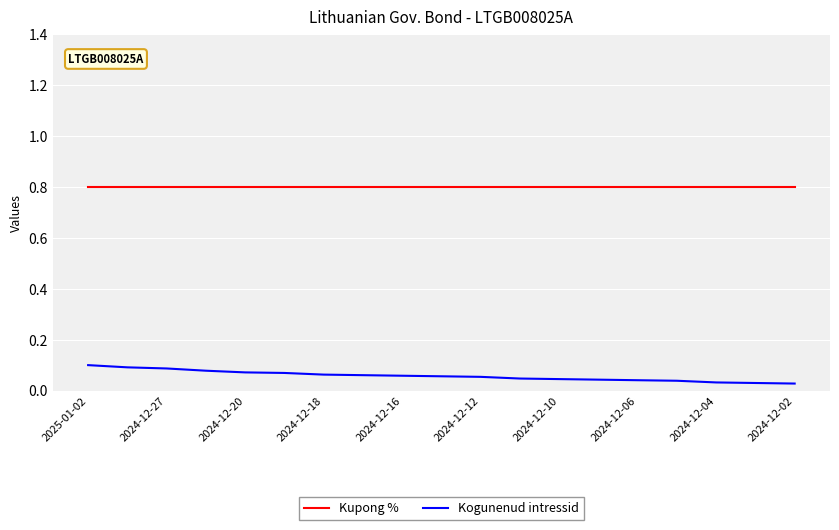

Which series has the widest spread of values?

Kogunenud intressid